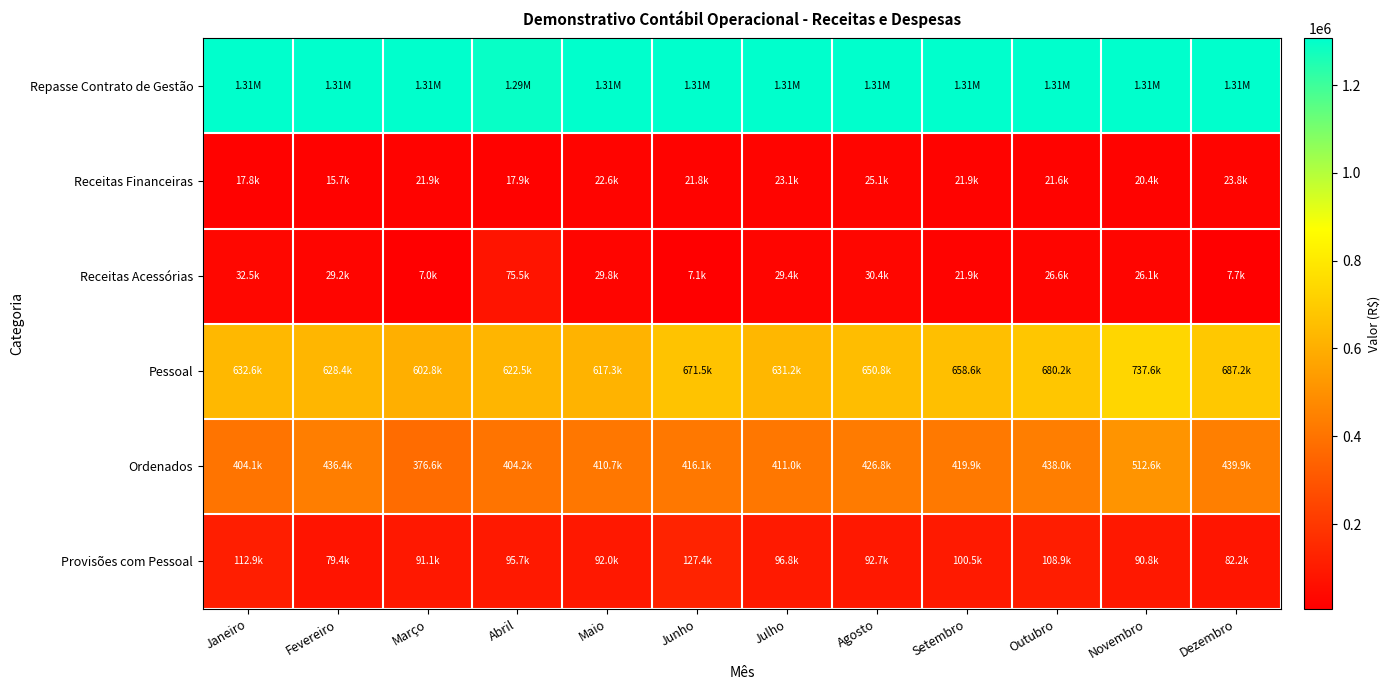

Reading left to right, transcribe all the data shown in this chart.

Repasse Contrato de Gestão: Janeiro=1306292.0	Fevereiro=1306292.0	Março=1306292.0	Abril=1291219.4	Maio=1306292.0	Junho=1306292.0	Julho=1306292.0	Agosto=1306292.0	Setembro=1306292.0	Outubro=1306292.0	Novembro=1306292.0	Dezembro=1306292.0
Receitas Financeiras: Janeiro=17846.4	Fevereiro=15737.9	Março=21853.7	Abril=17858.5	Maio=22568.4	Junho=21812.9	Julho=23059.9	Agosto=25086.6	Setembro=21876.3	Outubro=21615.1	Novembro=20358.5	Dezembro=23816.1
Receitas Acessórias: Janeiro=32486.2	Fevereiro=29163.4	Março=6978.6	Abril=75548.8	Maio=29817.3	Junho=7075.5	Julho=29419.1	Agosto=30402.9	Setembro=21896.9	Outubro=26554.1	Novembro=26146.4	Dezembro=7722.5
Pessoal: Janeiro=632587.0	Fevereiro=628356.9	Março=602806.7	Abril=622534.7	Maio=617295.7	Junho=671506.6	Julho=631222.8	Agosto=650768.9	Setembro=658578.4	Outubro=680153.7	Novembro=737641.8	Dezembro=687232.7
Ordenados: Janeiro=404143.1	Fevereiro=436388.5	Março=376565.0	Abril=404152.5	Maio=410748.6	Junho=416102.8	Julho=410992.2	Agosto=426770.5	Setembro=419940.2	Outubro=438017.9	Novembro=512617.8	Dezembro=439943.0
Provisões com Pessoal: Janeiro=112870.5	Fevereiro=79361.8	Março=91126.7	Abril=95688.0	Maio=91973.5	Junho=127445.3	Julho=96828.8	Agosto=92670.9	Setembro=100497.6	Outubro=108921.7	Novembro=90755.7	Dezembro=82238.5